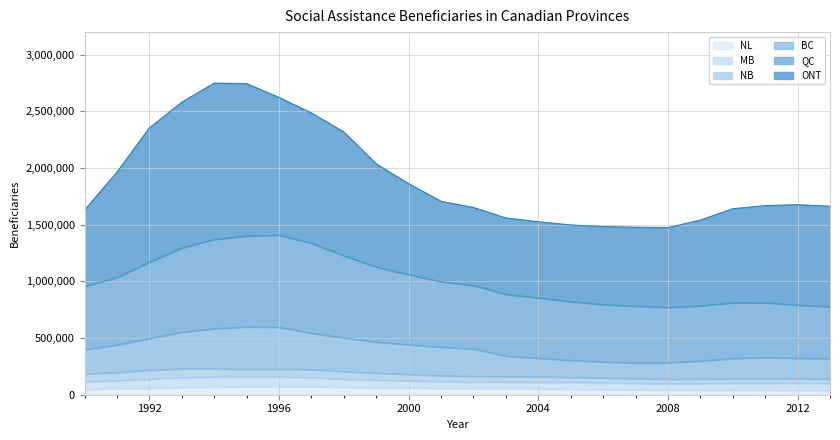

How many interior local valleys does the BC series have?

1